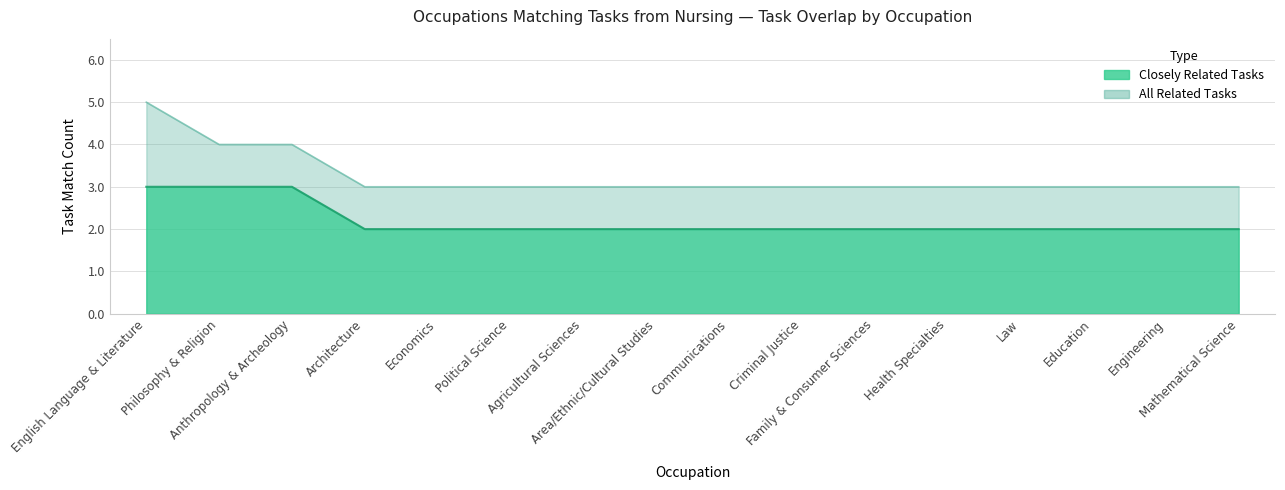

Which category has the highest value in the All Related Tasks series?

English Language & Literature